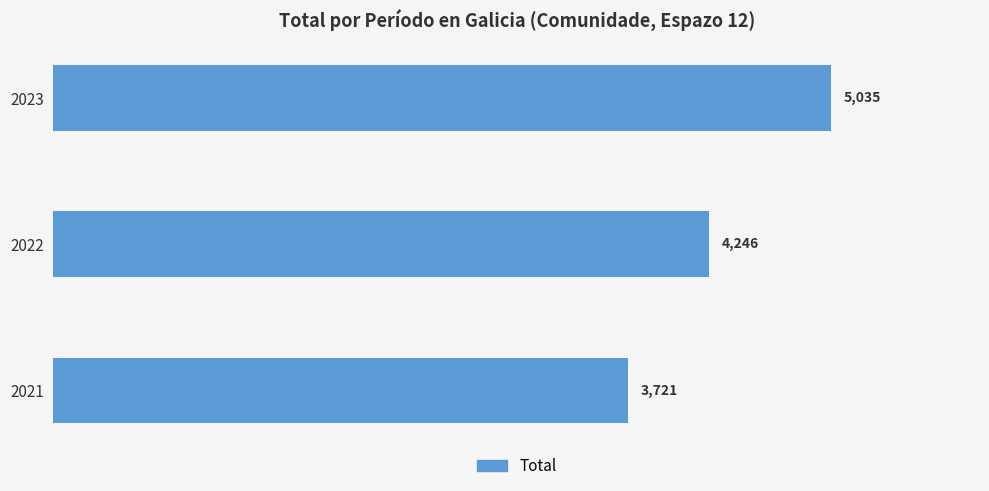

How many values are below 4246?

1